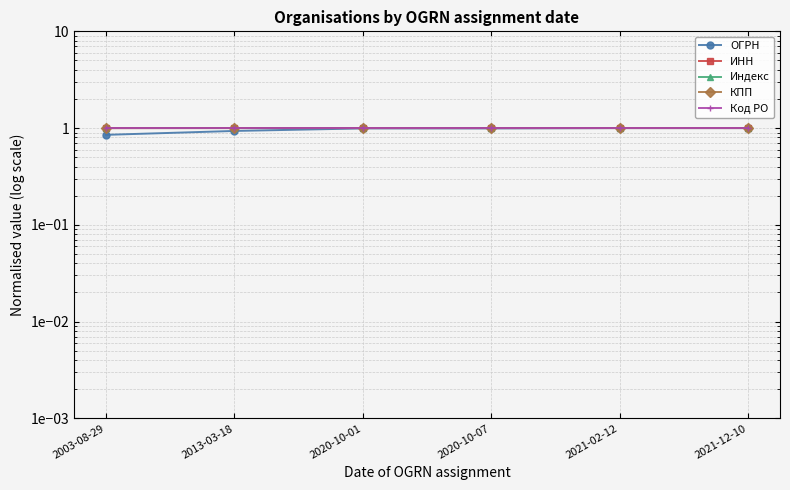

Reading left to right, what are all the values shown in this chart?

ОГРН: 0.9	0.9	1.0	1.0	1.0	1.0
ИНН: 1.0	1.0	1.0	1.0	1.0	1.0
Индекс: 1.0	1.0	1.0	1.0	1.0	1.0
КПП: 1.0	1.0	1.0	1.0	1.0	1.0
Код РО: 1.0	1.0	1.0	1.0	1.0	1.0